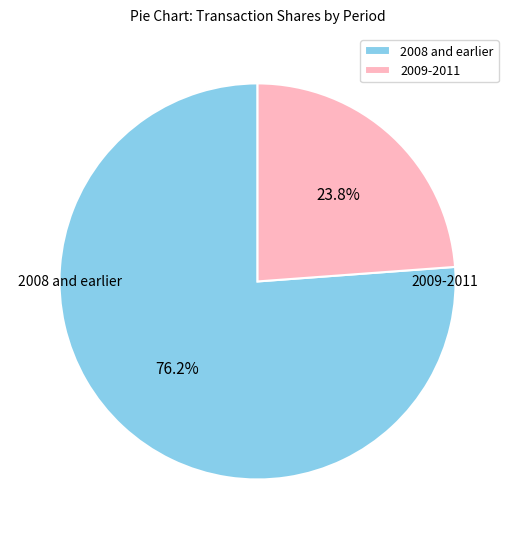

Between 2008 and earlier and 2009-2011, which is larger?

2008 and earlier